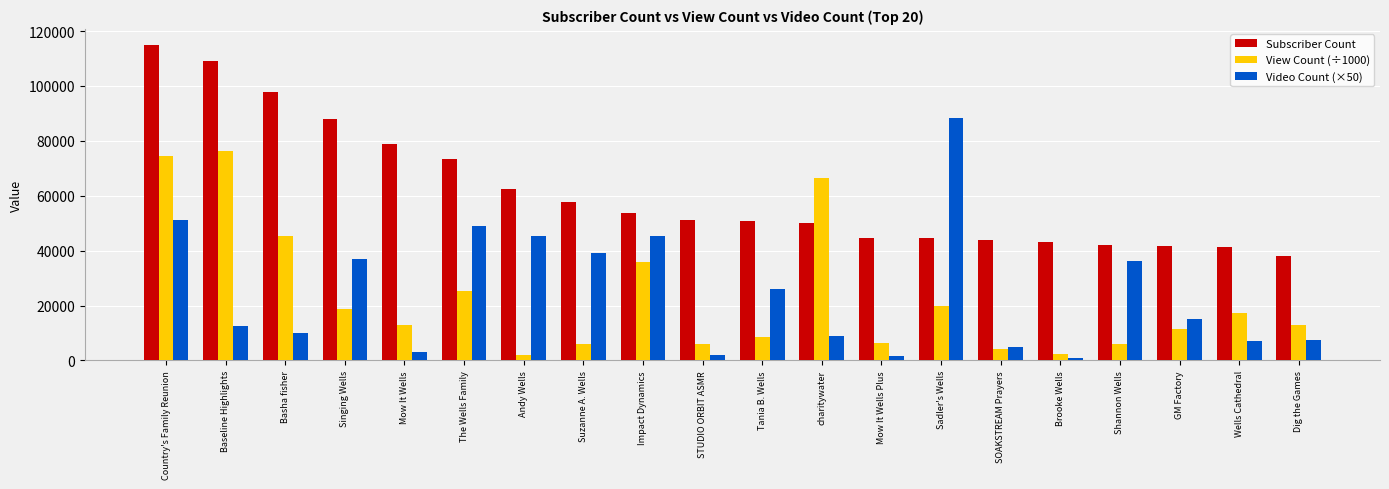

Between The Wells Family and GM Factory, which series saw the biggest shift?

Video Count (×50)